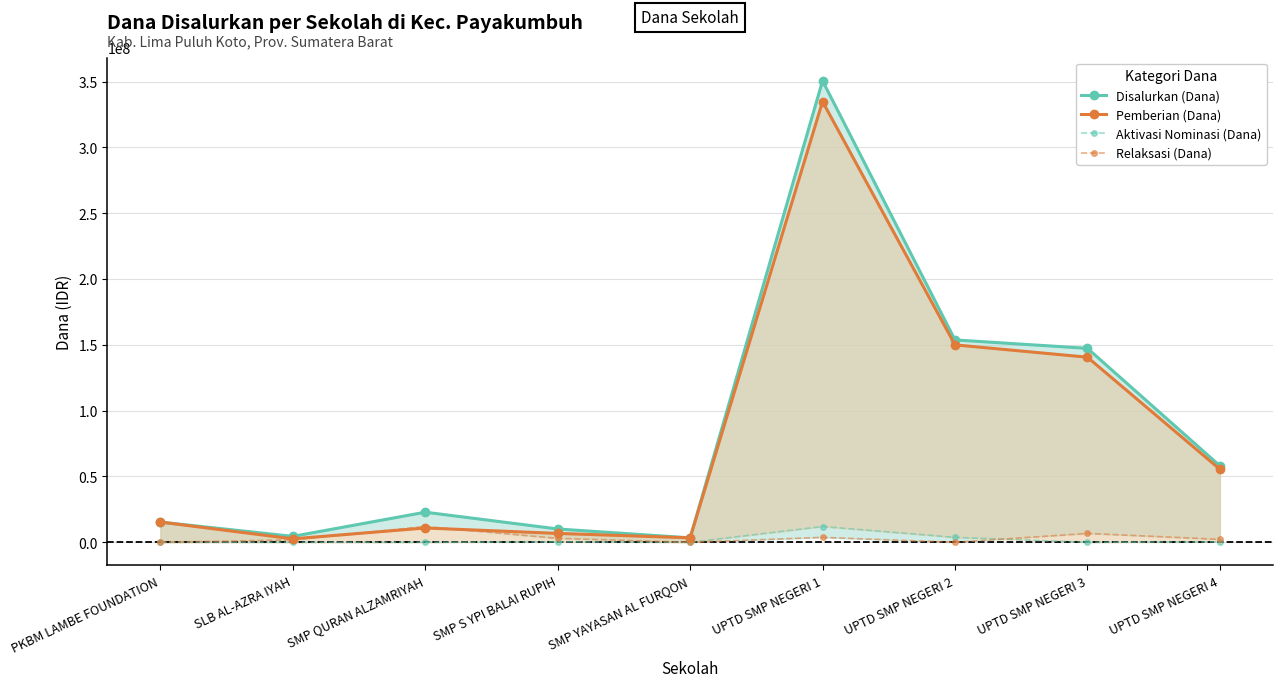

What is the sum of all Relaksasi (Dana) values?

29625000